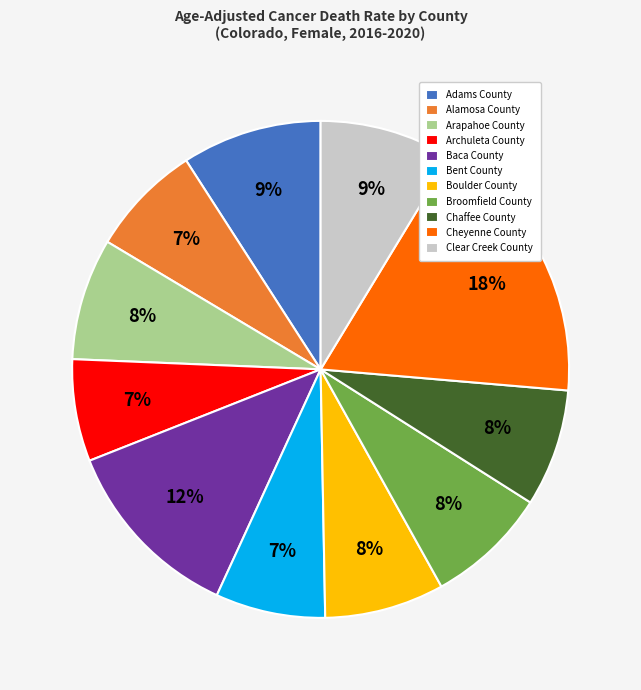

Does any single category account for the majority?

No